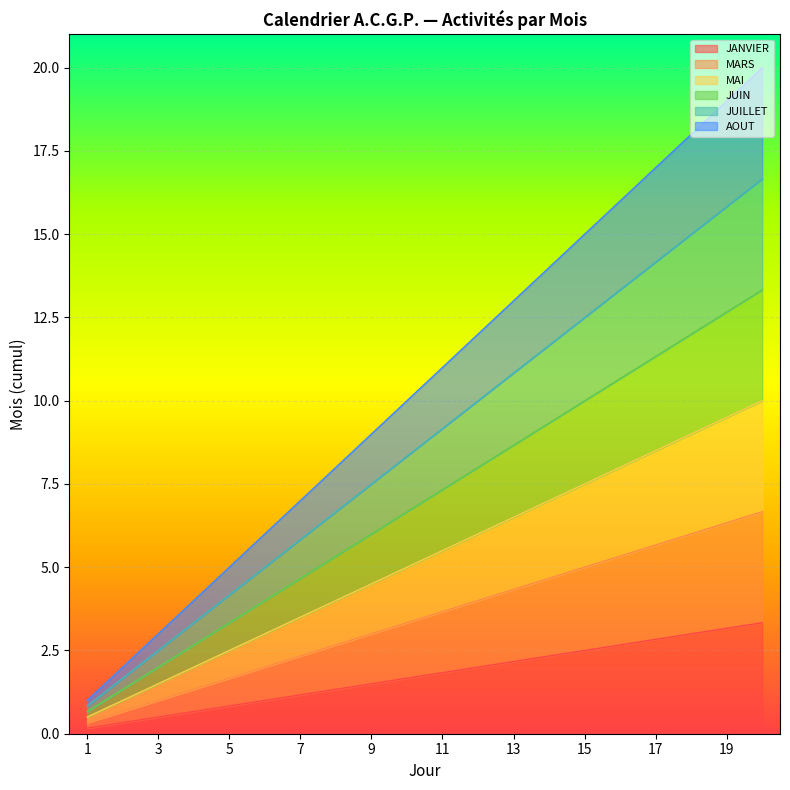

What is the minimum value shown in the chart?

0.2